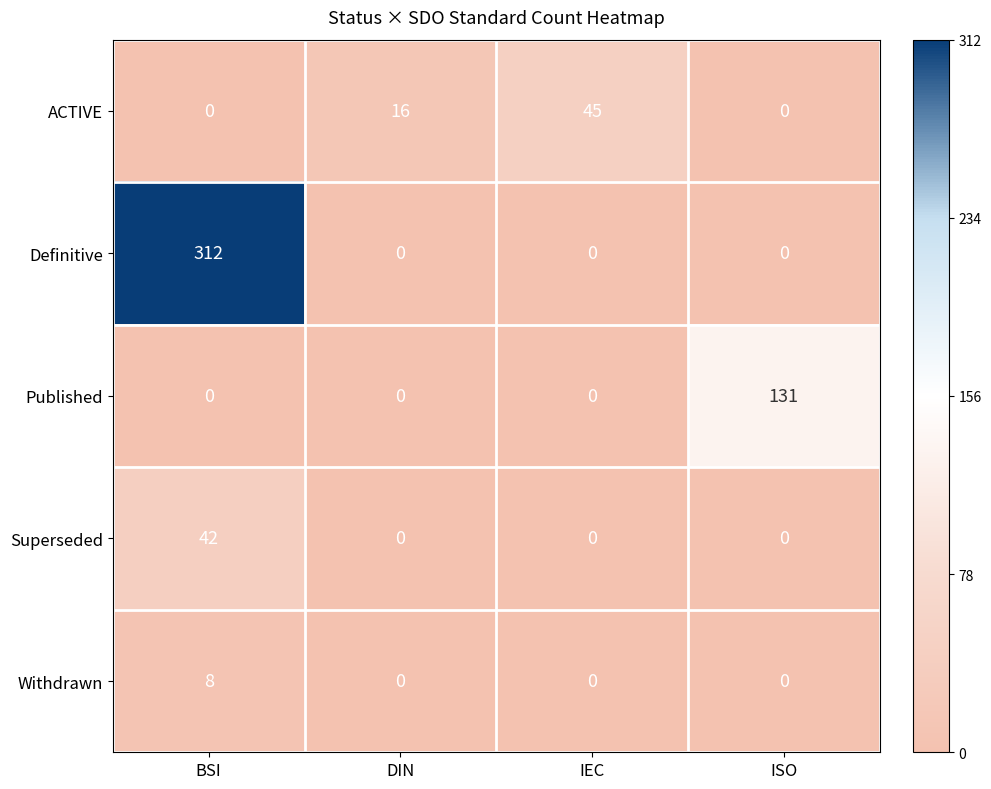

What is the difference between the maximum and minimum values in the Superseded series?

42